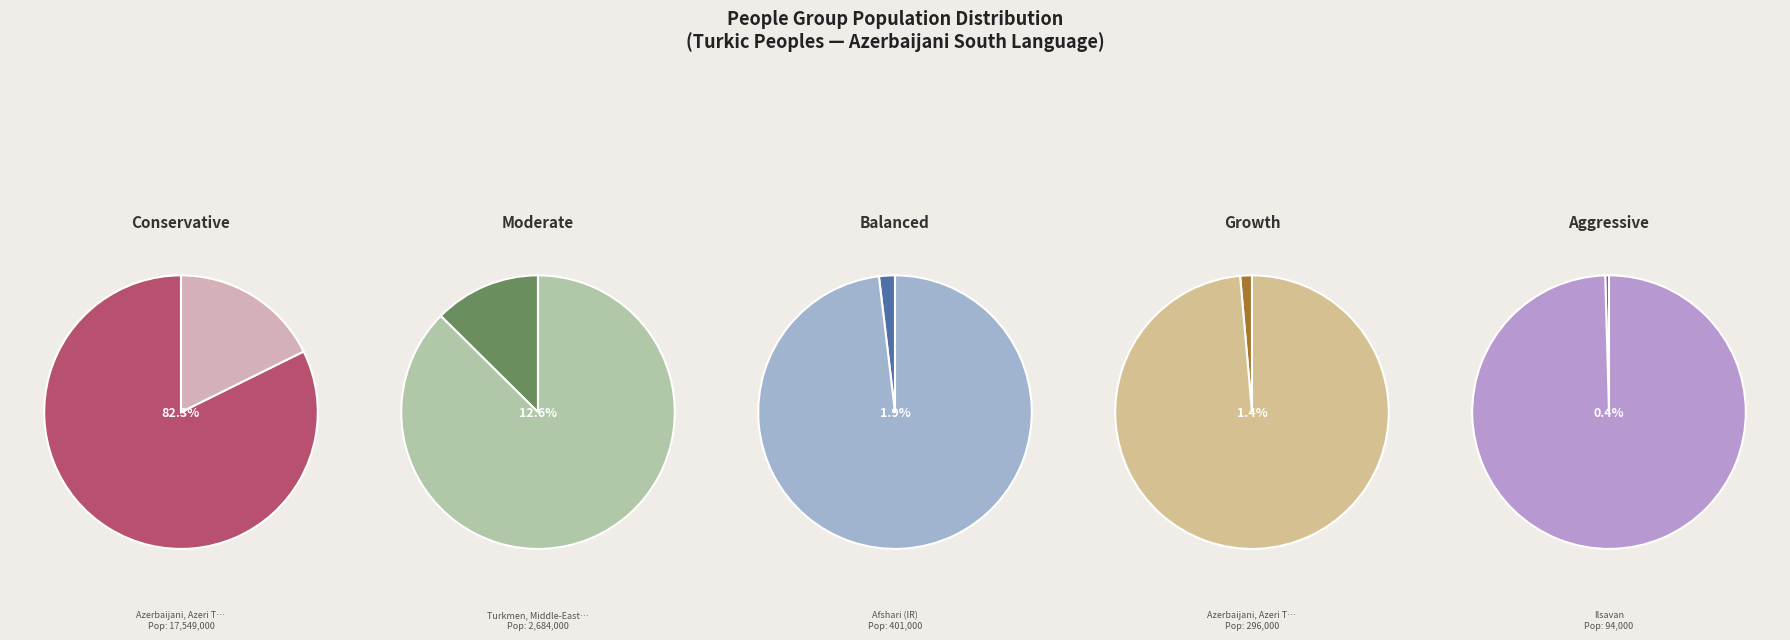

What is the total percentage of Turkmen, Middle-Eastern and Qaragozlu?

12.6%